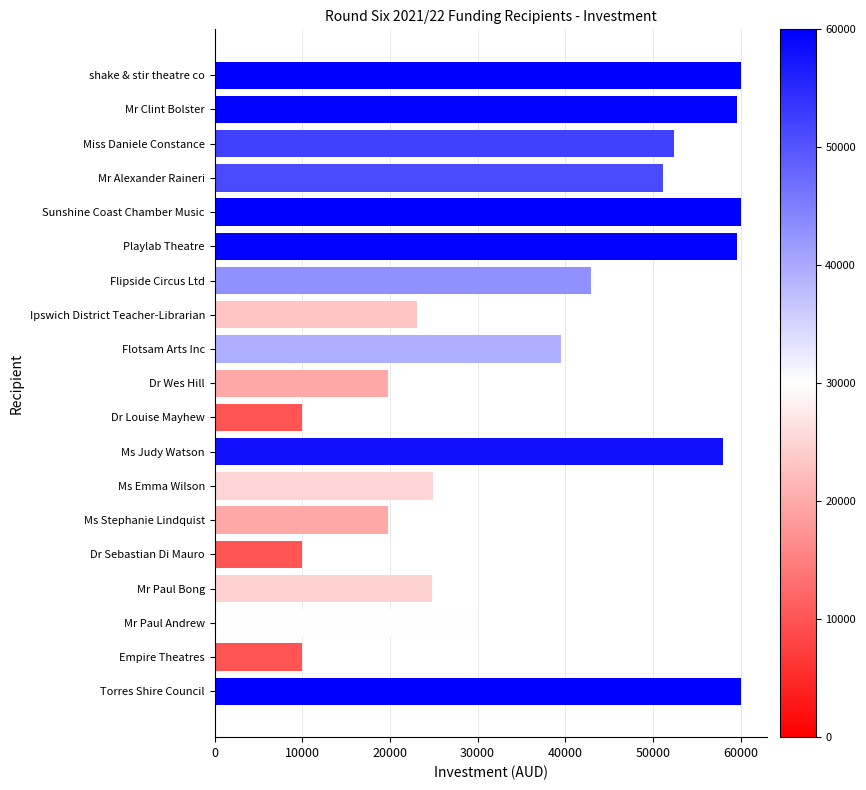

What is the minimum value shown in the chart?

10000